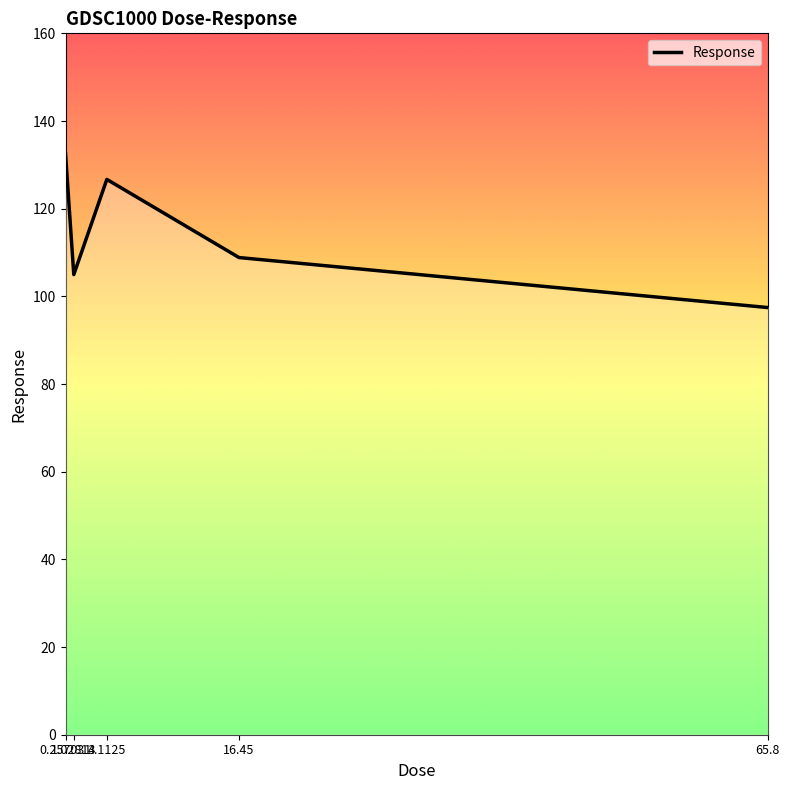

What is the maximum value shown in the chart?

132.5